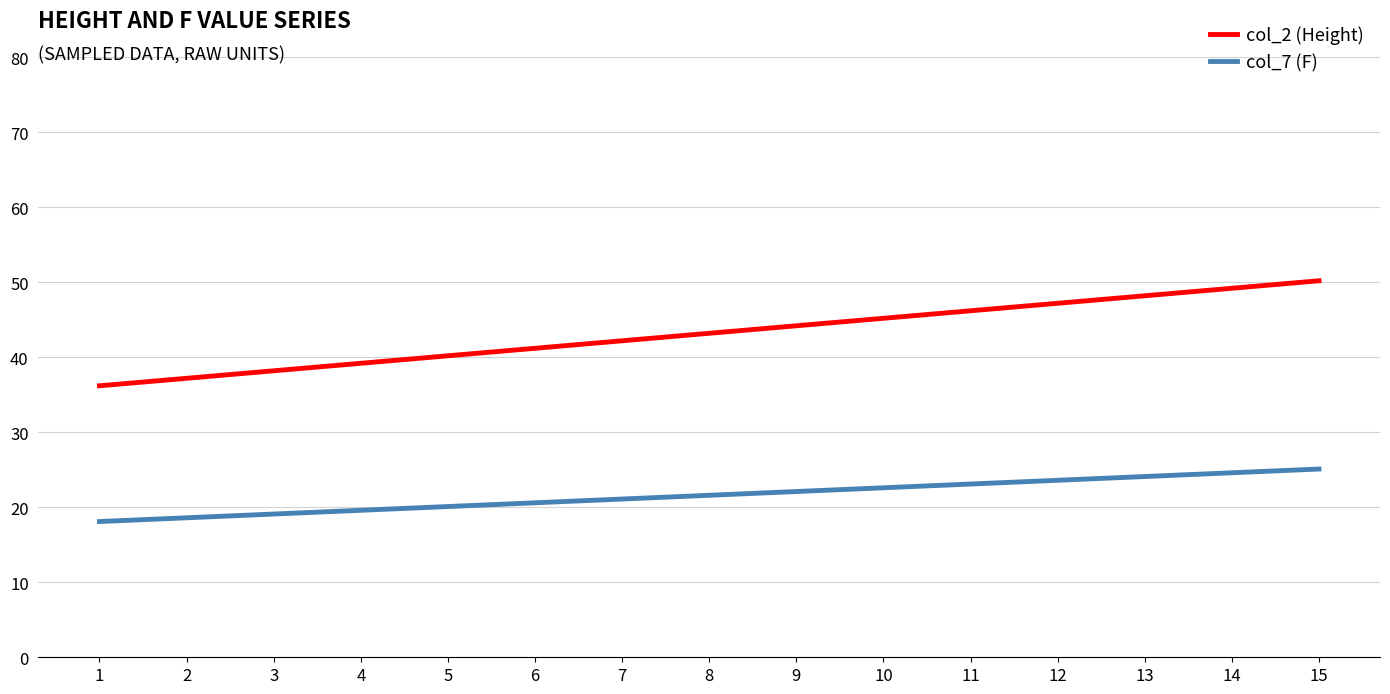

Between 5 and 13, which series saw the biggest shift?

col_2 (Height)